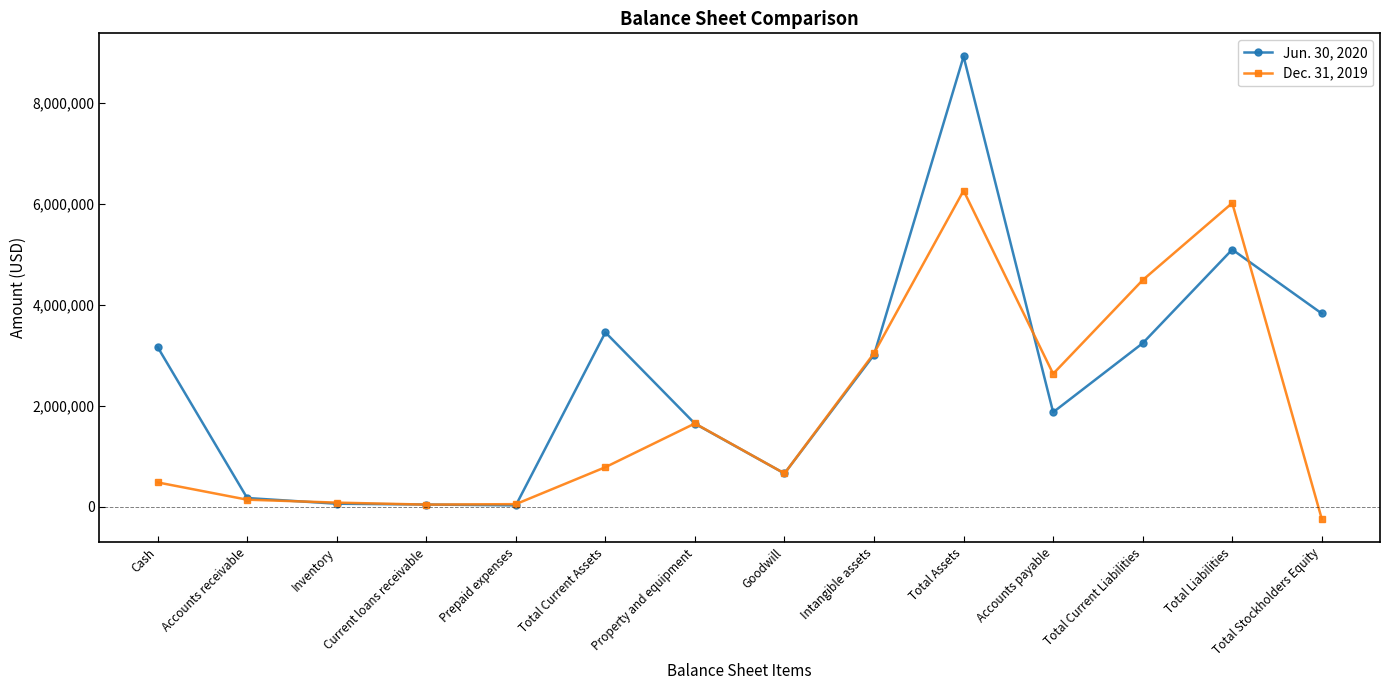

Which series has the largest total across all categories?

Jun. 30, 2020